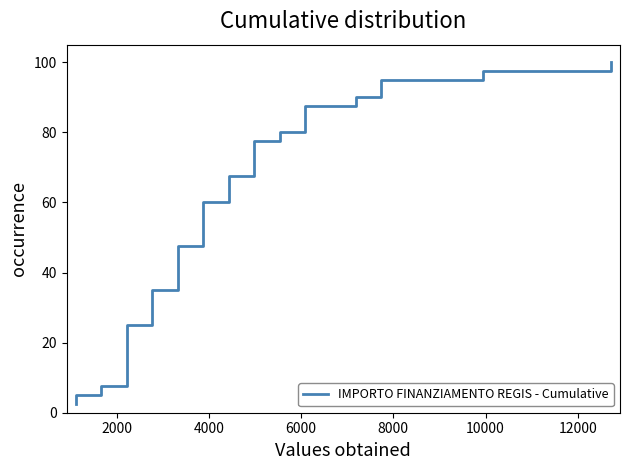

What is the difference between the second highest and minimum values?

95.0